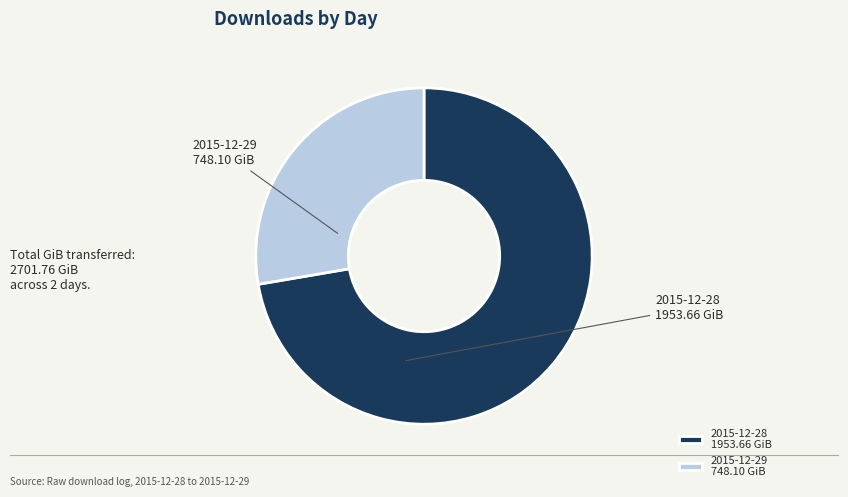

Is the sum of 2015-12-28 1953.66 GiB and 2015-12-29 748.10 GiB greater than half?

Yes